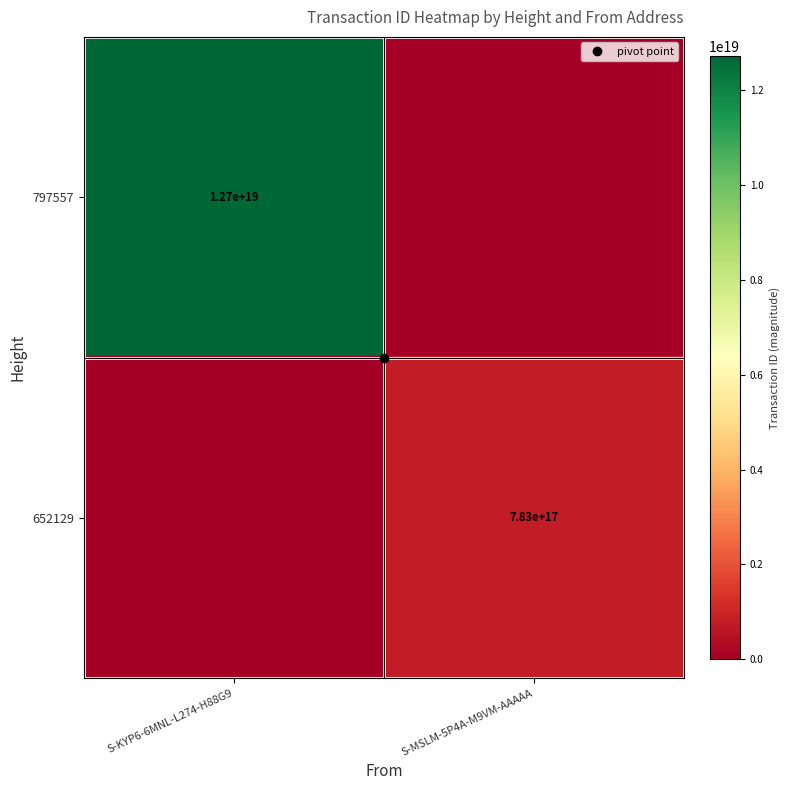

How many values in 797557 are above zero?

1